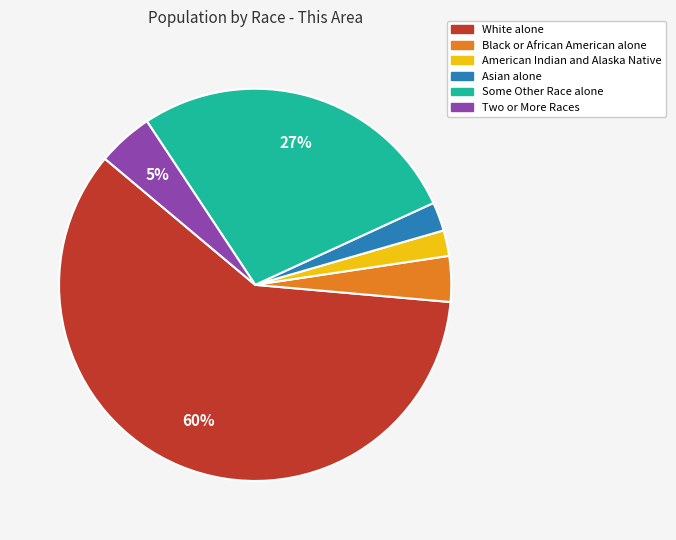

Is the sum of American Indian and Alaska Native and Some Other Race alone greater than half?

No